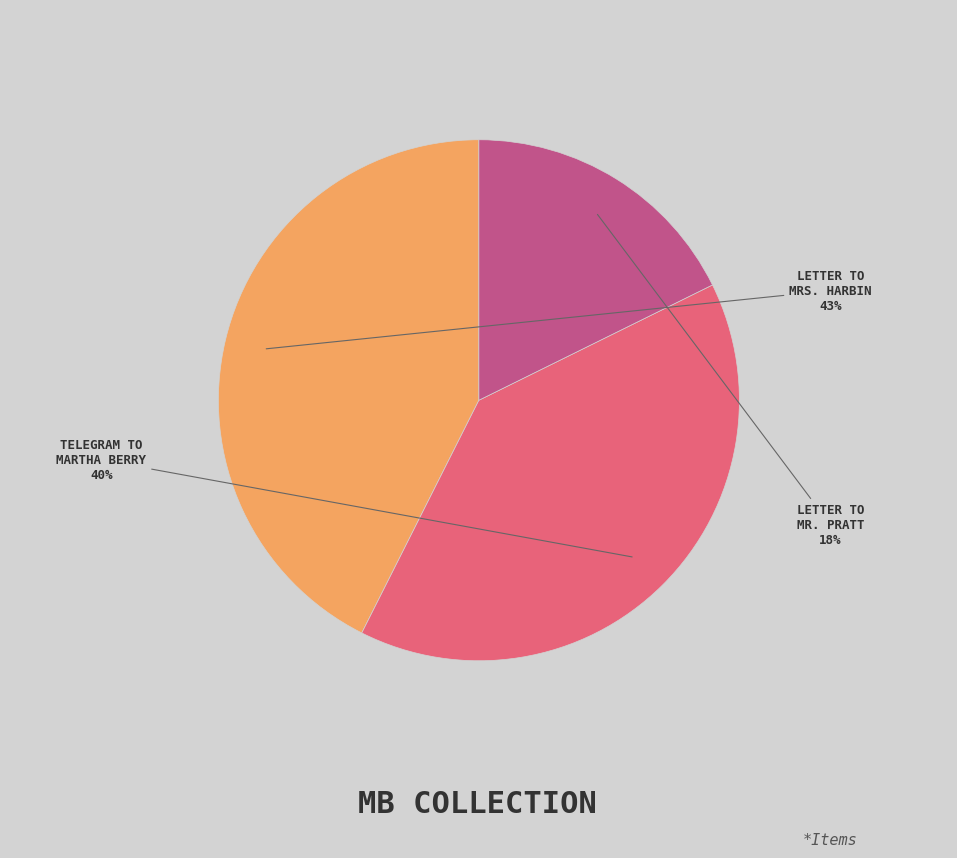

The TELEGRAM TO MARTHA BERRY slice represents 51% of the pie. True or false?

False